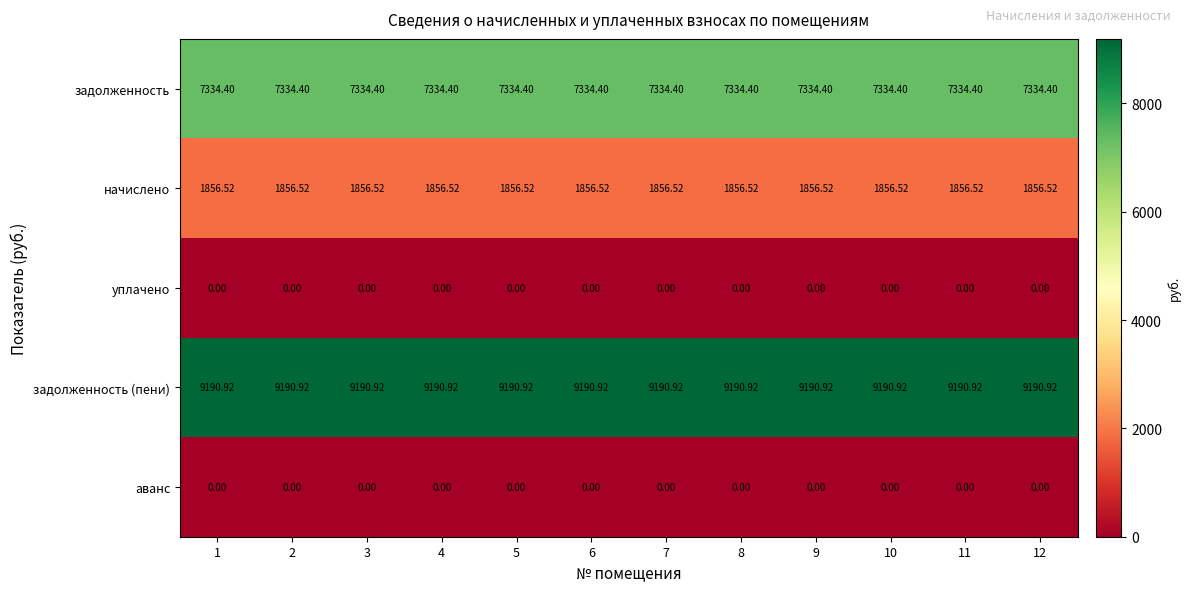

Is the value of уплачено at 5 greater than the value of задолженность (пени) at 11?

No